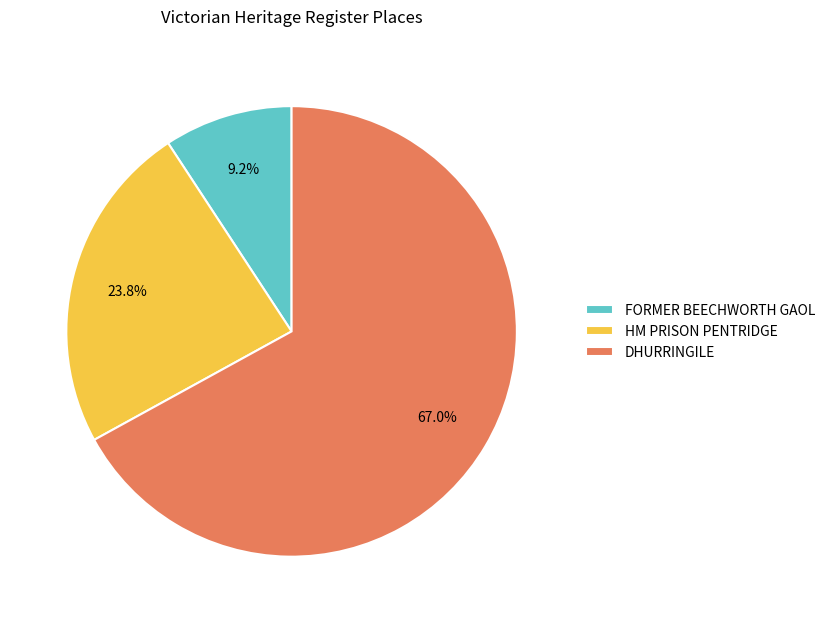

What percentage is the FORMER BEECHWORTH GAOL slice, to the nearest percent?

9%